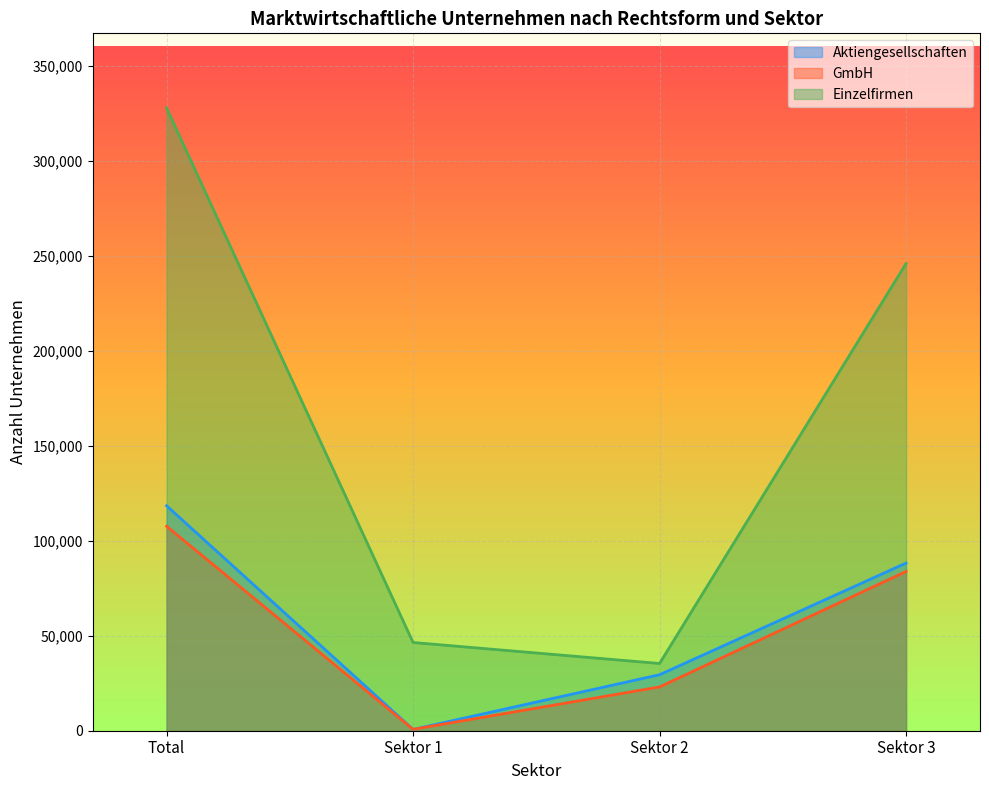

Where does the Einzelfirmen series first go above 245932?

Total